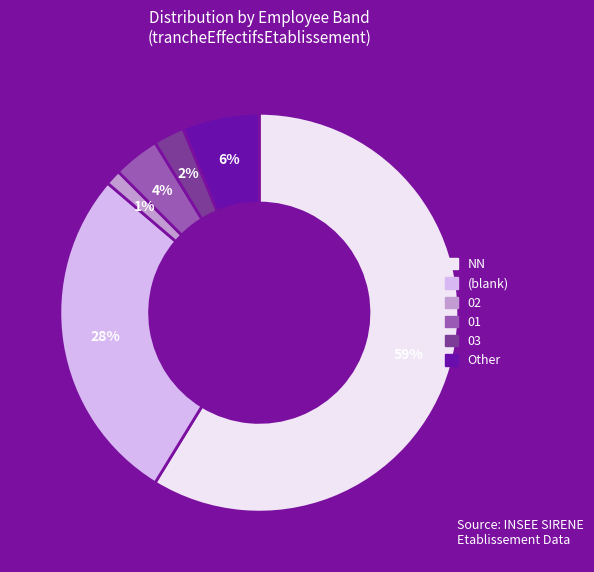

Does any single category account for the majority?

Yes